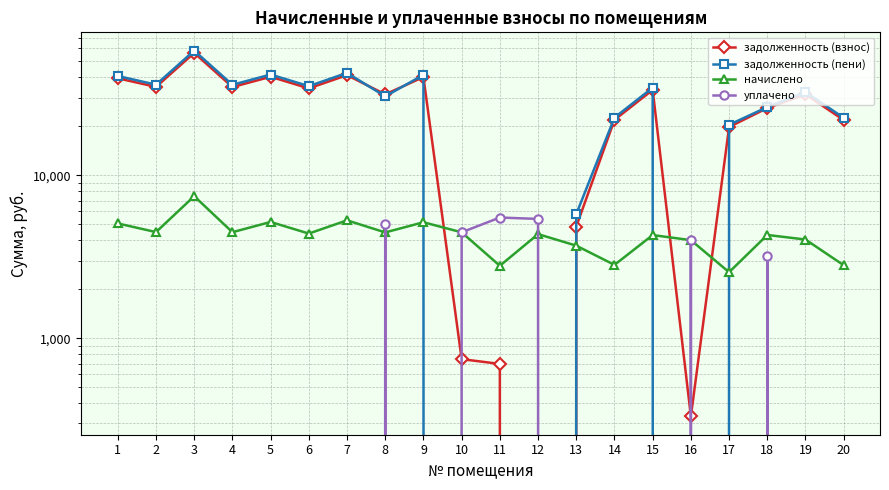

What is the average value of the начислено series?

4302.6